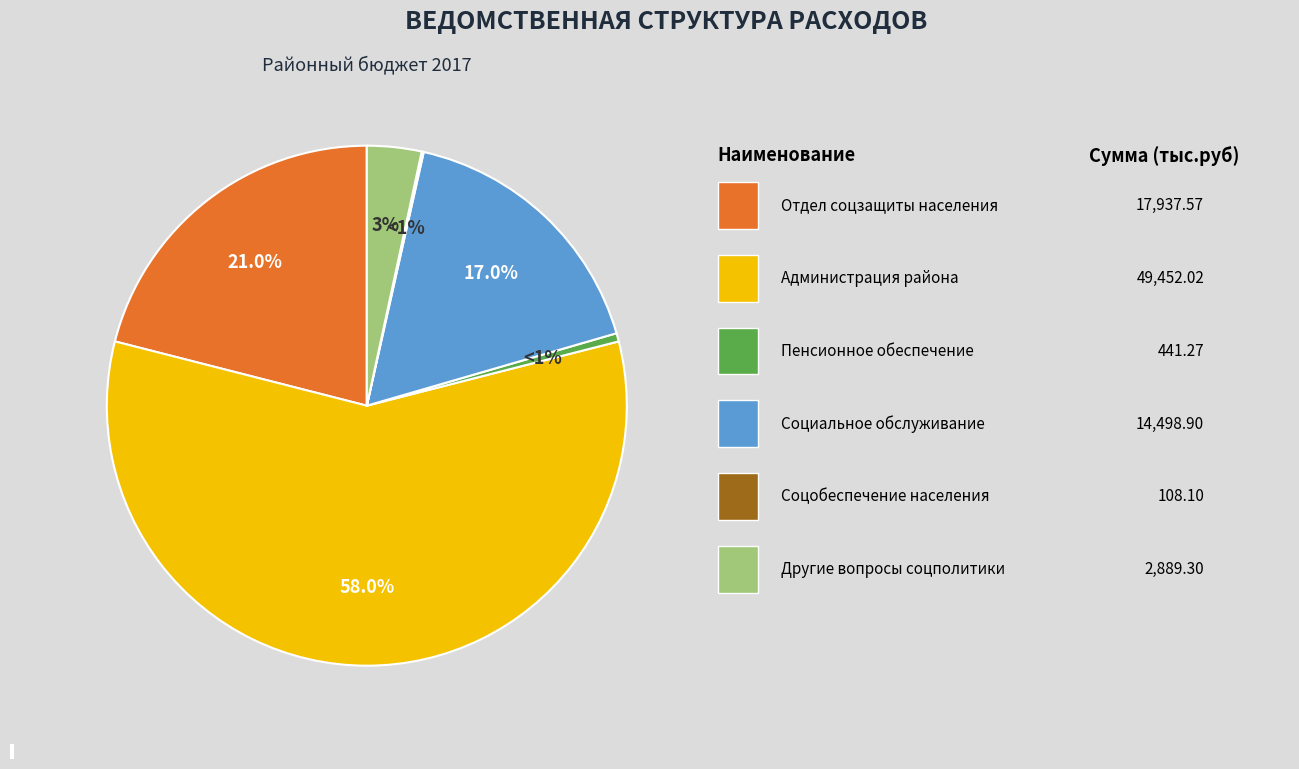

Rank the categories by value from lowest to highest.

Социальное обеспечение населения, Пенсионное обеспечение, Другие вопросы в области социальной политики, Социальное обслуживания населения, Отдел социальной защиты населения, Администрация Пировского района